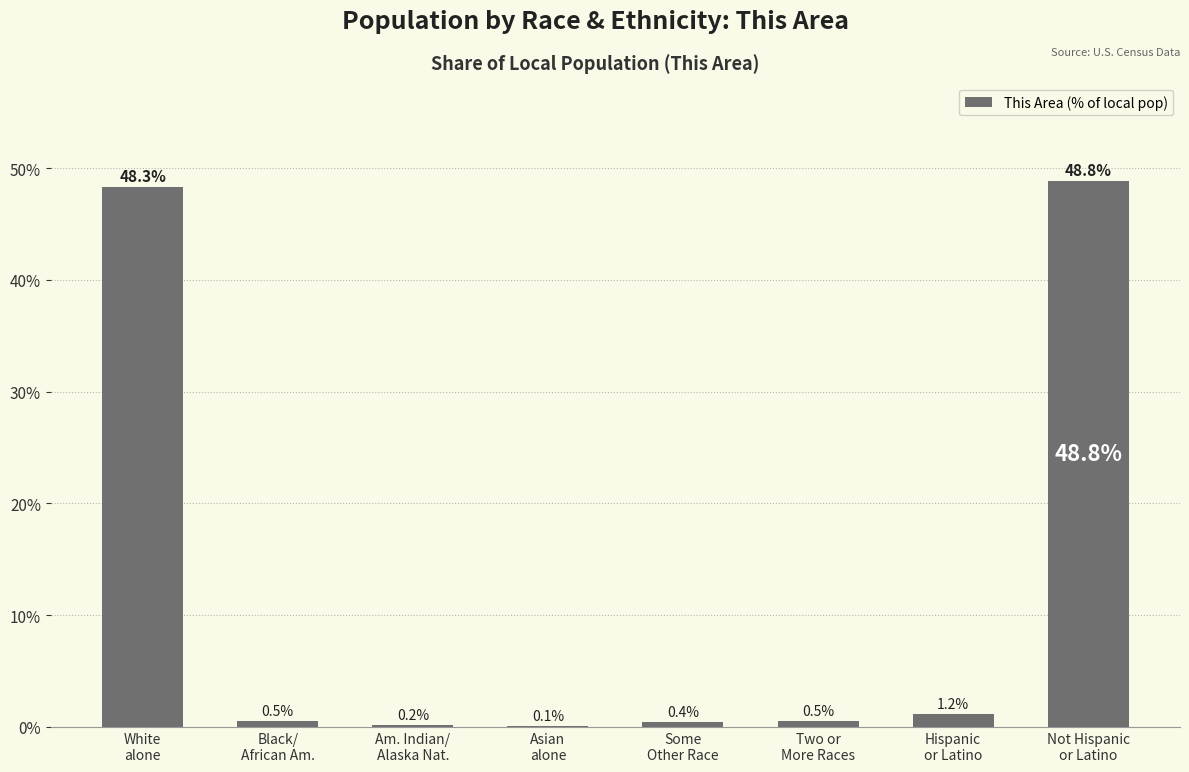

Is it true that the value at Some
Other Race is 0.4?

True